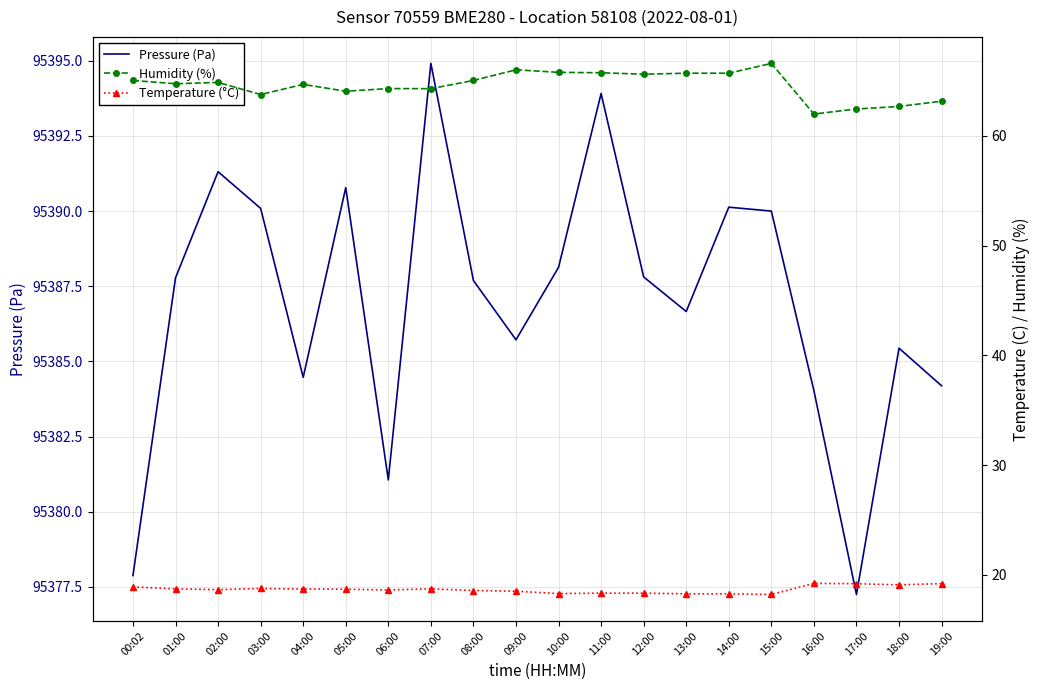

Count the number of data series in this chart.

3